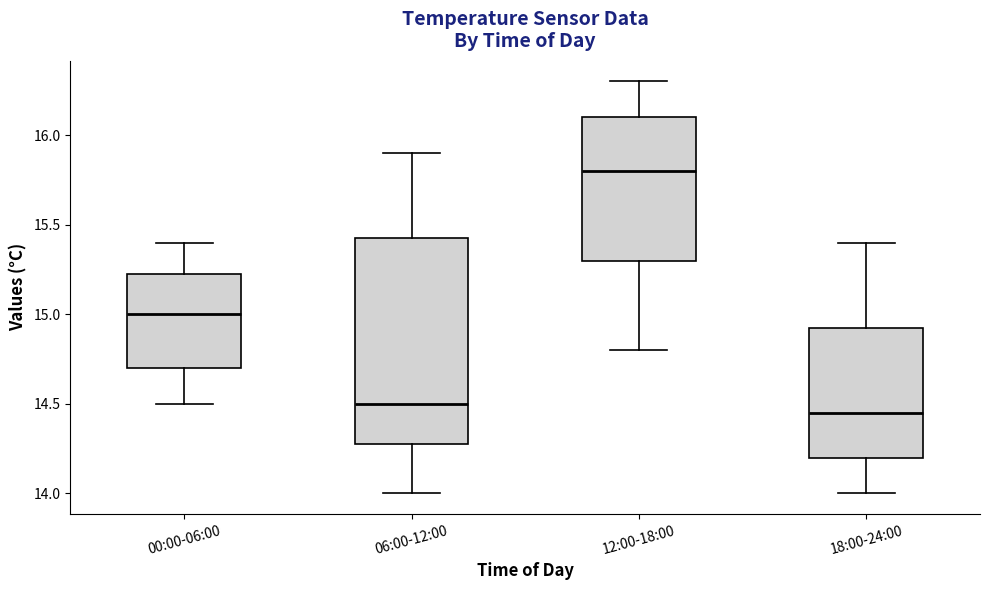

Reading left to right, read every box against the y-axis: the position of its median line, the range the box covers, and the ends of its whiskers. The values are not printed on the chart, so give them approximately, as read against the axis.

00:00-06:00: median 15.00, box 14.70 to 15.25, whiskers 14.50 to 15.40
06:00-12:00: median 14.50, box 14.30 to 15.45, whiskers 14.00 to 15.90
12:00-18:00: median 15.80, box 15.30 to 16.10, whiskers 14.80 to 16.30
18:00-24:00: median 14.45, box 14.20 to 14.95, whiskers 14.00 to 15.40